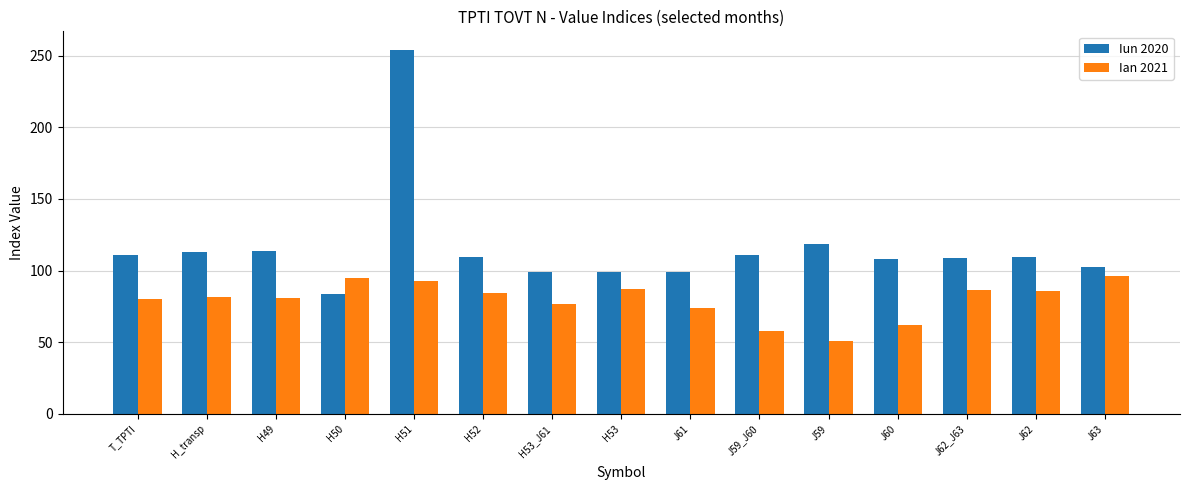

At H_transp, list the series in order from smallest to largest.

Ian 2021, Iun 2020